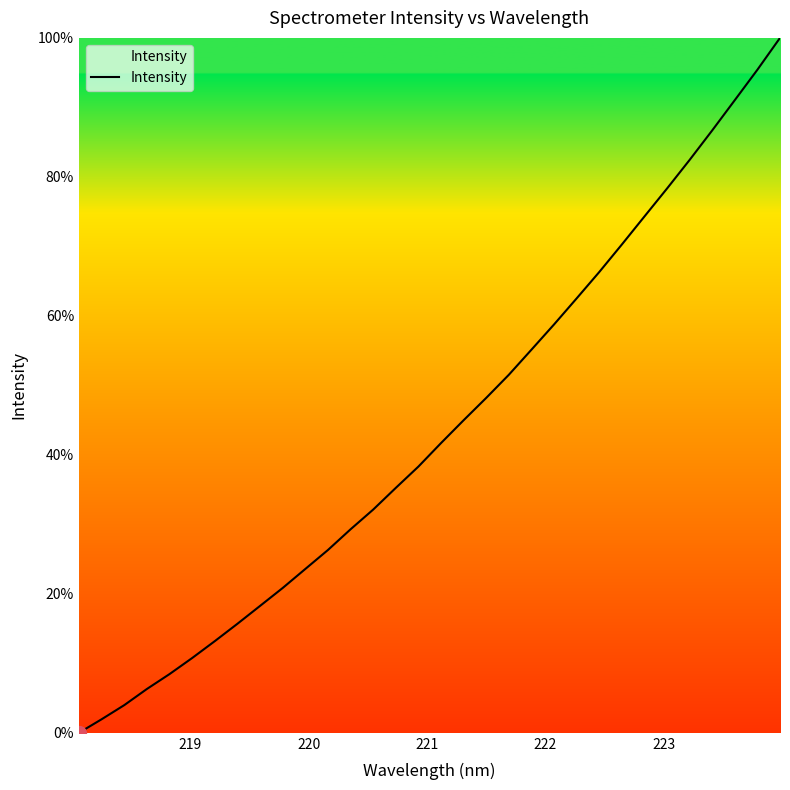

How many values are above zero?

31